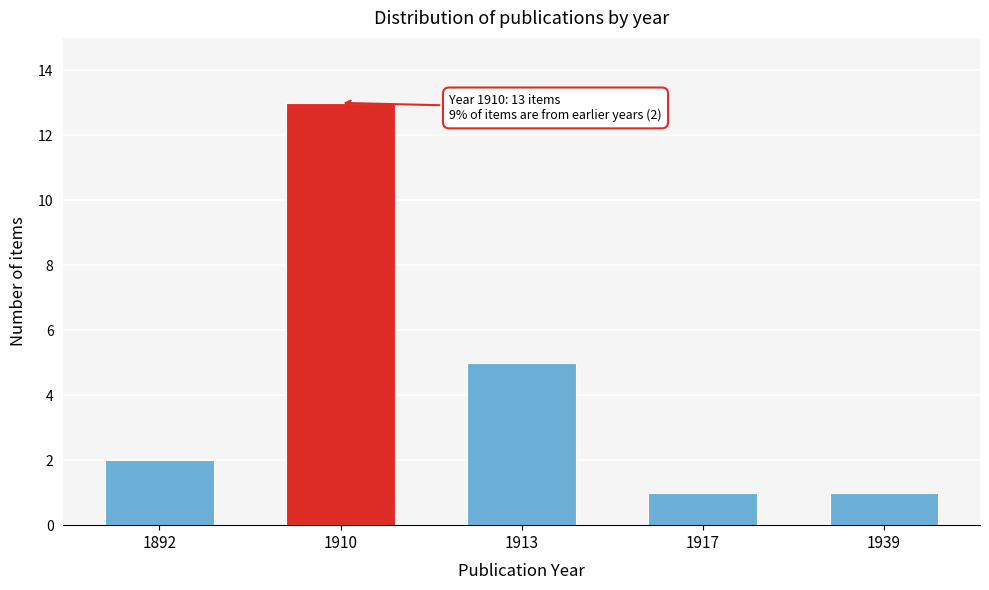

Reading left to right, list all the values displayed in this chart.

1892=2	1910=13	1913=5	1917=1	1939=1